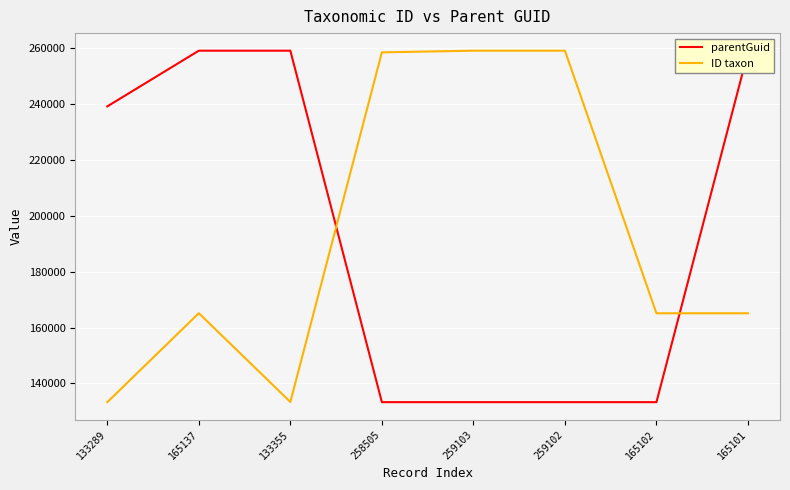

The ID taxon series shows 259102 at 259102. True or false?

True